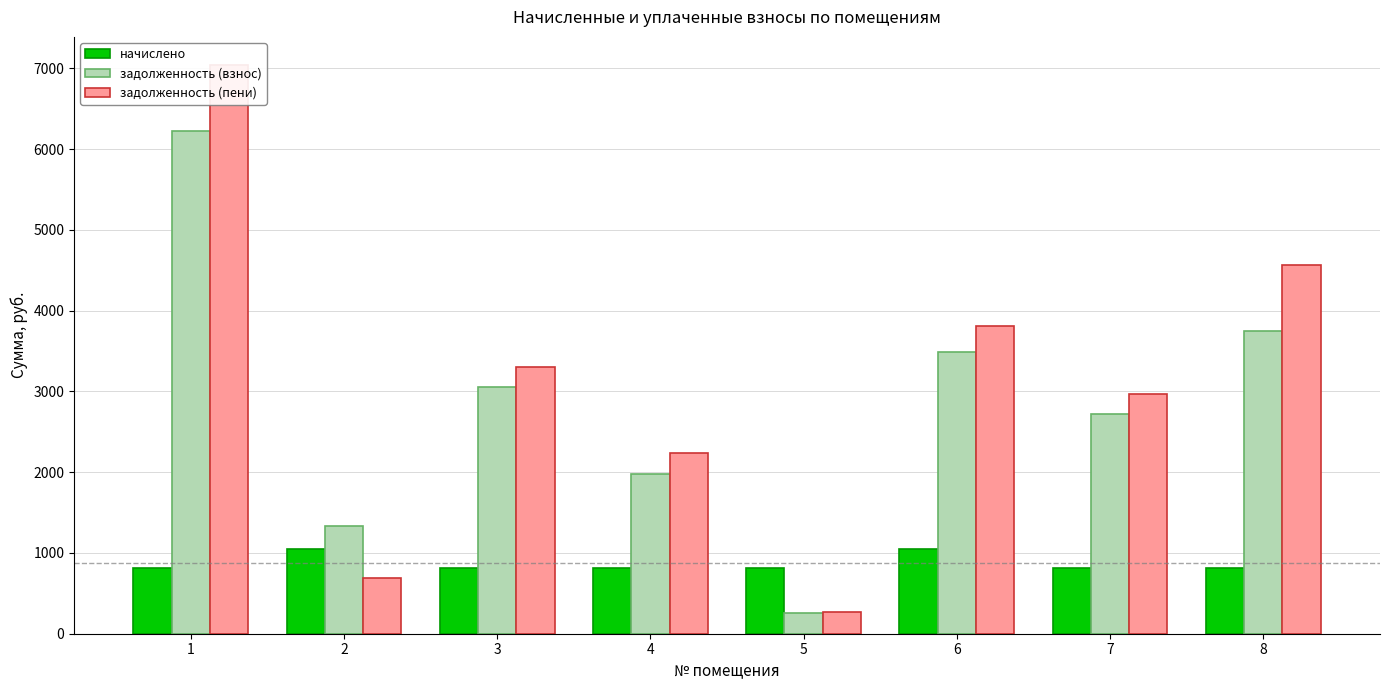

What is the difference between the maximum and minimum values in the задолженность (взнос) series?

5961.6